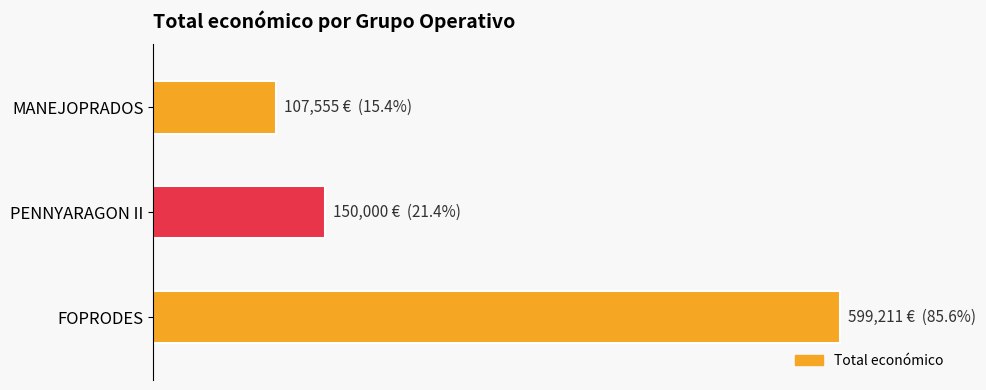

Rank the categories by value from lowest to highest.

MANEJOPRADOS, PENNYARAGON II, FOPRODES